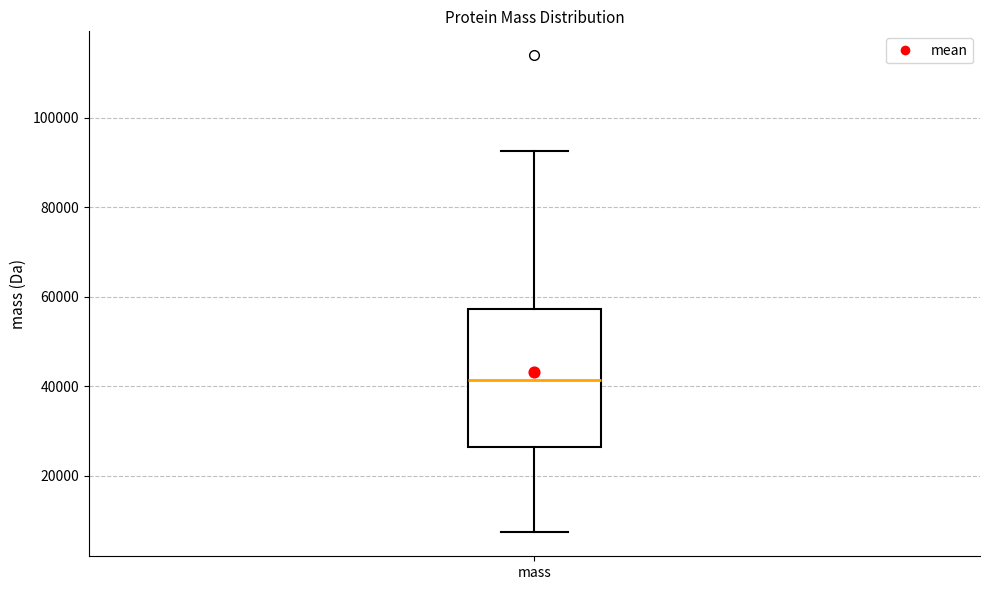

Transcribe this box plot: give where the median line is, the range the box spans, and where the two whiskers end, as read against the y-axis. The values are not printed on the chart, so give them approximately, as read against the axis.

median 42000, box 26000 to 58000, whiskers 8000 to 92000